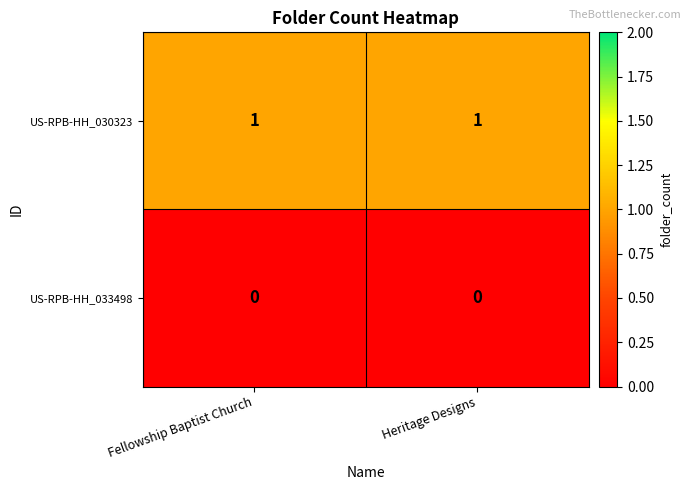

Reading left to right, extract all data points from this chart.

US-RPB-HH_030323: 1	1
US-RPB-HH_033498: 0	0